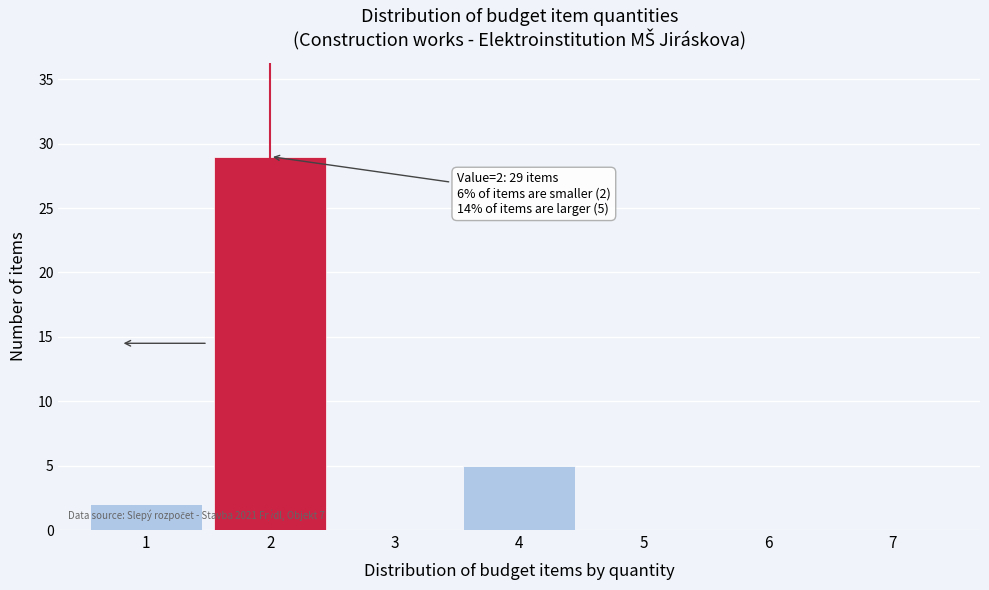

Which range on the x-axis has the tallest bar?

1.5 to 2.5